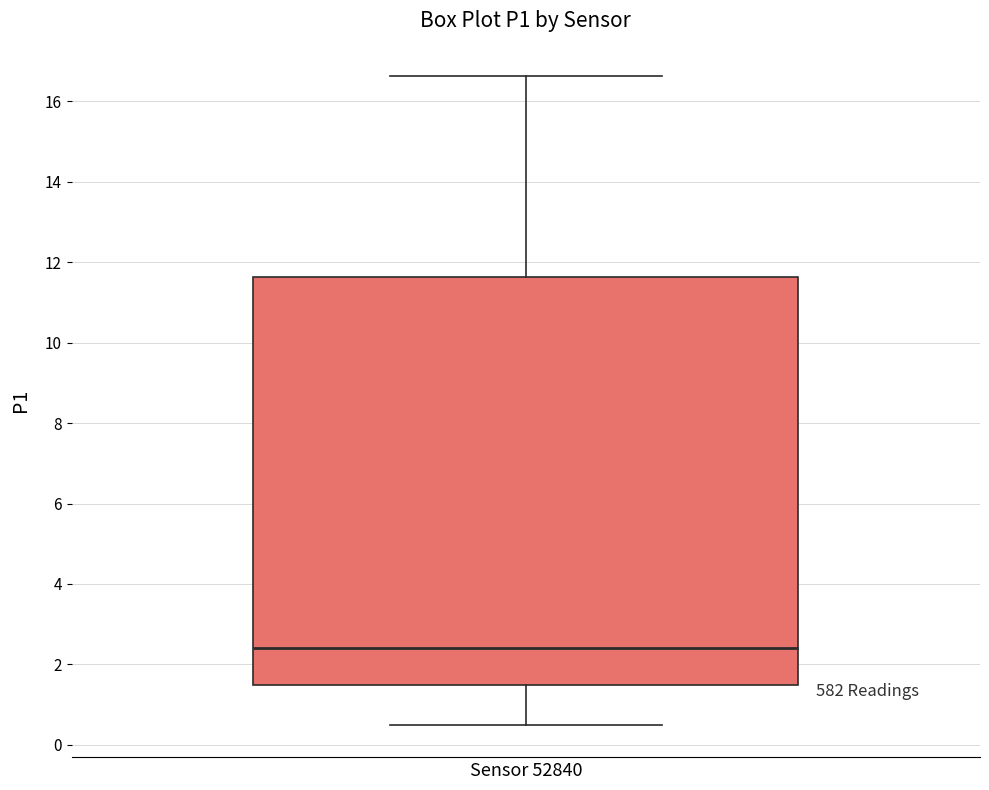

Read this box plot against the y-axis: the position of the median line, the range covered by the box, and the ends of both whiskers. The values are not printed on the chart, so give them approximately, as read against the axis.

median 2.4, box 1.4 to 11.6, whiskers 0.6 to 16.6